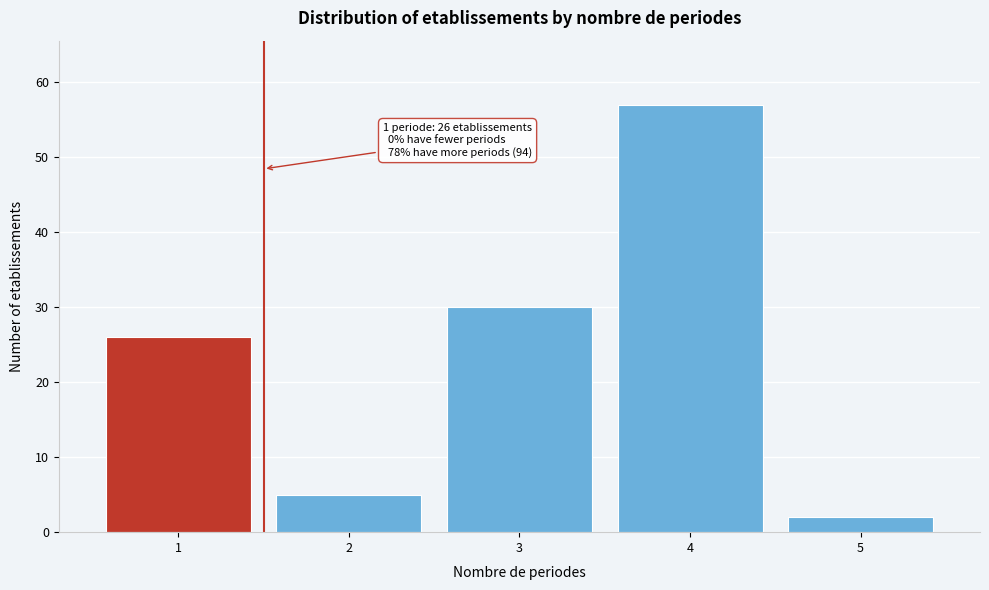

Reading right to left, list all the values displayed in this chart.

5=2	4=57	3=30	2=5	1=26